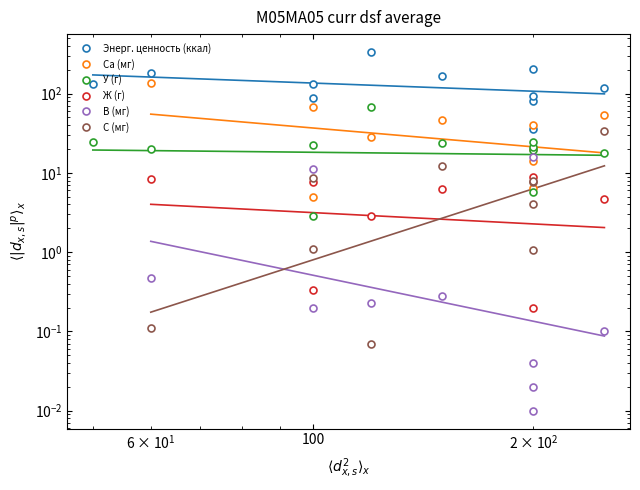

How many lines are shown in the chart?

6